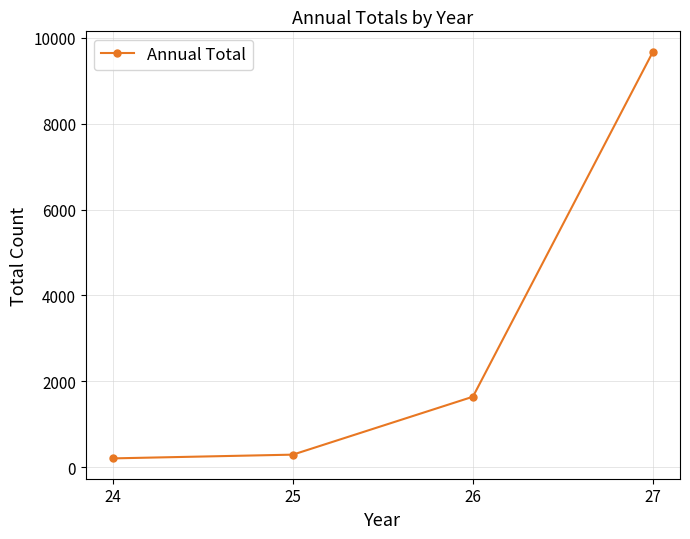

What is the value of the 2nd point from the left?

297